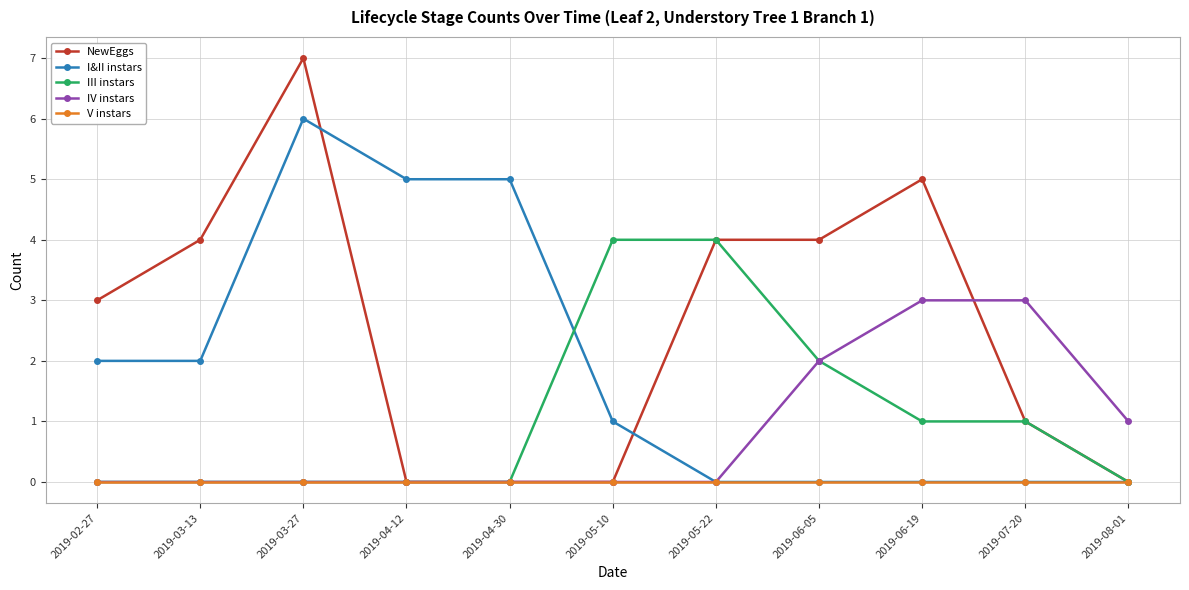

Does the chart display data point markers on the line(s)?

Yes